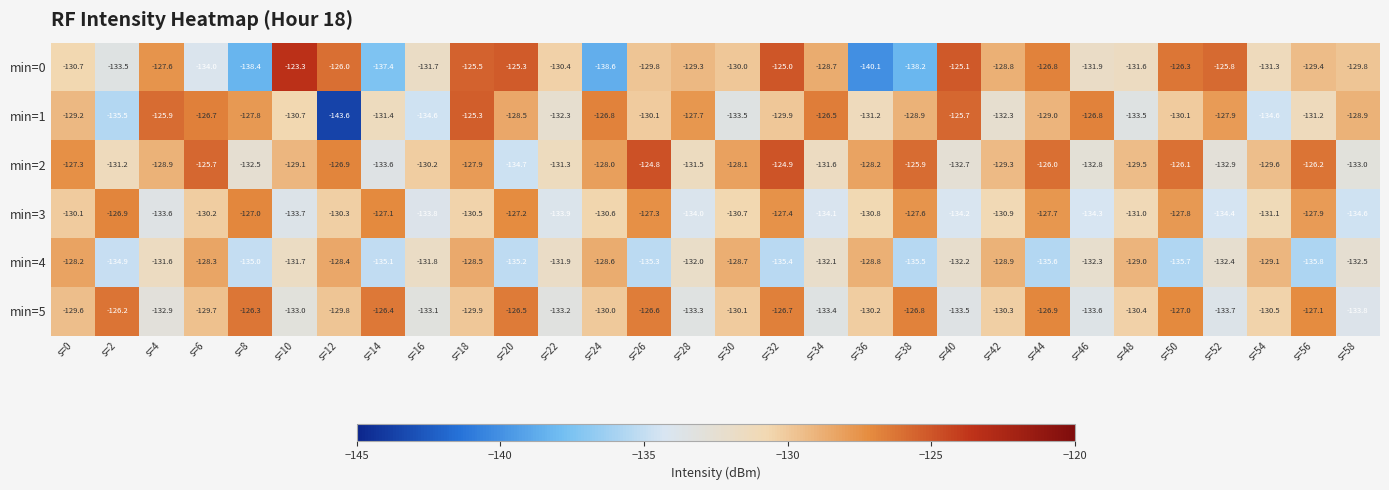

At which category is the sum across all series the highest?

s=18